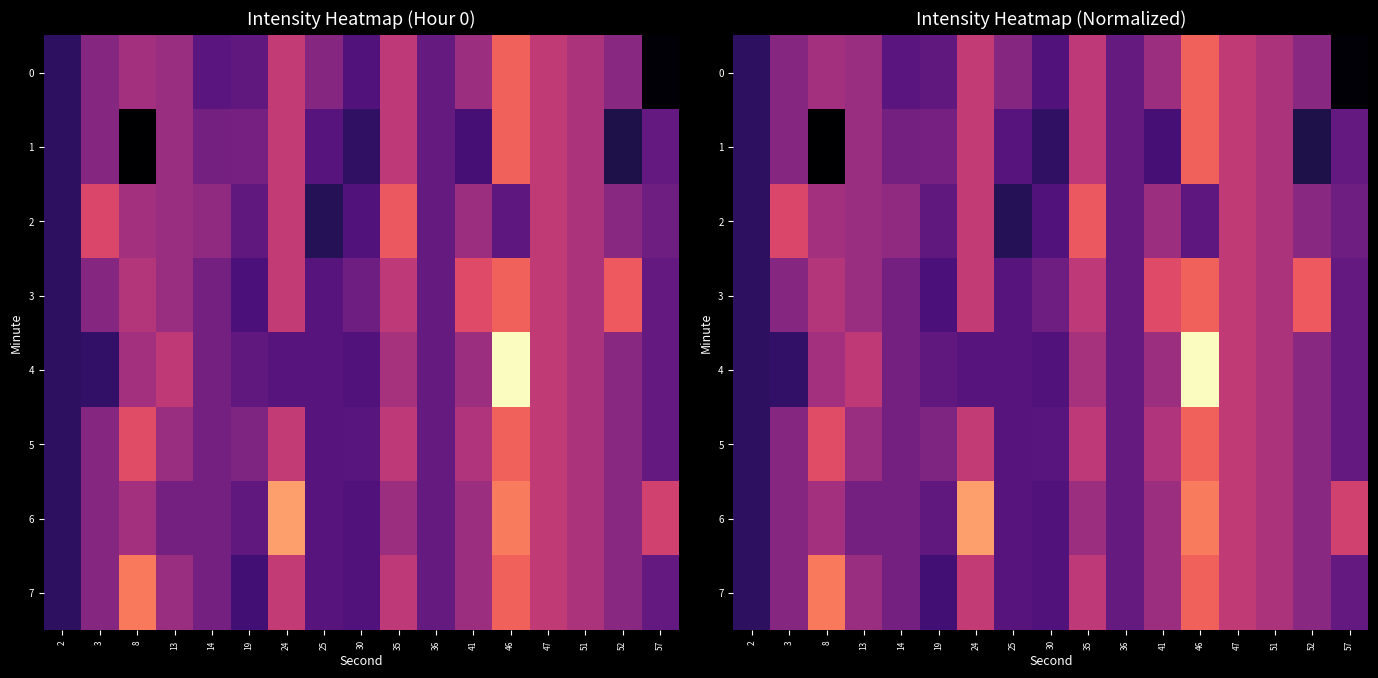

True or false: 2 has a value of 0.4 at 41.

True